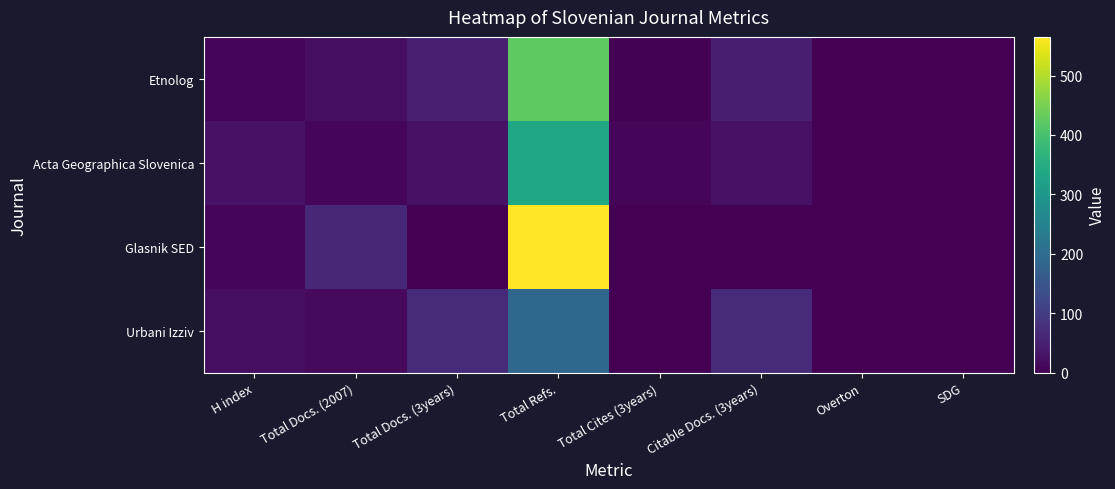

Reading left to right, extract all data points from this chart.

Etnolog: H index=8	Total Docs. (2007)=20	Total Docs. (3years)=49	Total Refs.=425	Total Cites (3years)=3	Citable Docs. (3years)=47	Overton=0	SDG=0
Acta Geographica Slovenica: H index=27	Total Docs. (2007)=10	Total Docs. (3years)=28	Total Refs.=338	Total Cites (3years)=7	Citable Docs. (3years)=28	Overton=0	SDG=0
Glasnik SED: H index=8	Total Docs. (2007)=63	Total Docs. (3years)=0	Total Refs.=565	Total Cites (3years)=0	Citable Docs. (3years)=0	Overton=0	SDG=0
Urbani Izziv: H index=21	Total Docs. (2007)=14	Total Docs. (3years)=70	Total Refs.=188	Total Cites (3years)=1	Citable Docs. (3years)=67	Overton=0	SDG=0